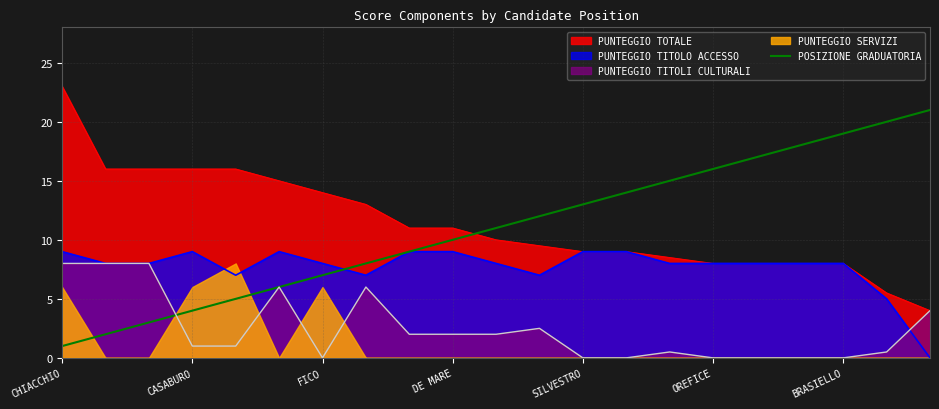

The PUNTEGGIO TOTALE series shows 8.0 at BRASIELLO. True or false?

True